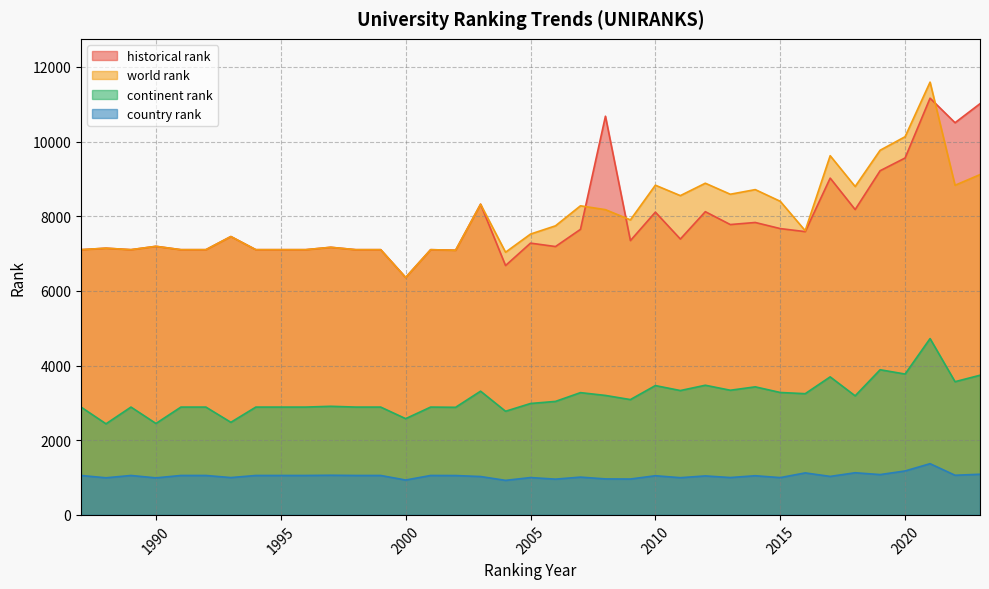

What is the sum of all continent rank values?

116438.0